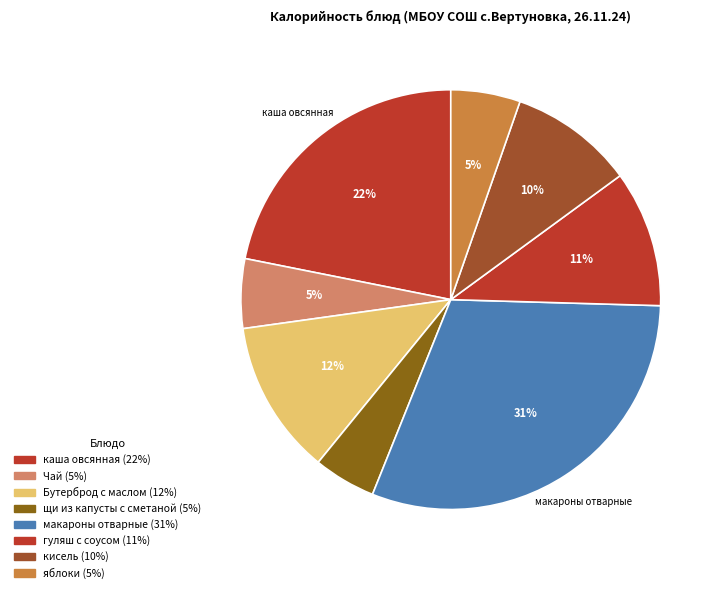

Count the number of slices in the pie.

8